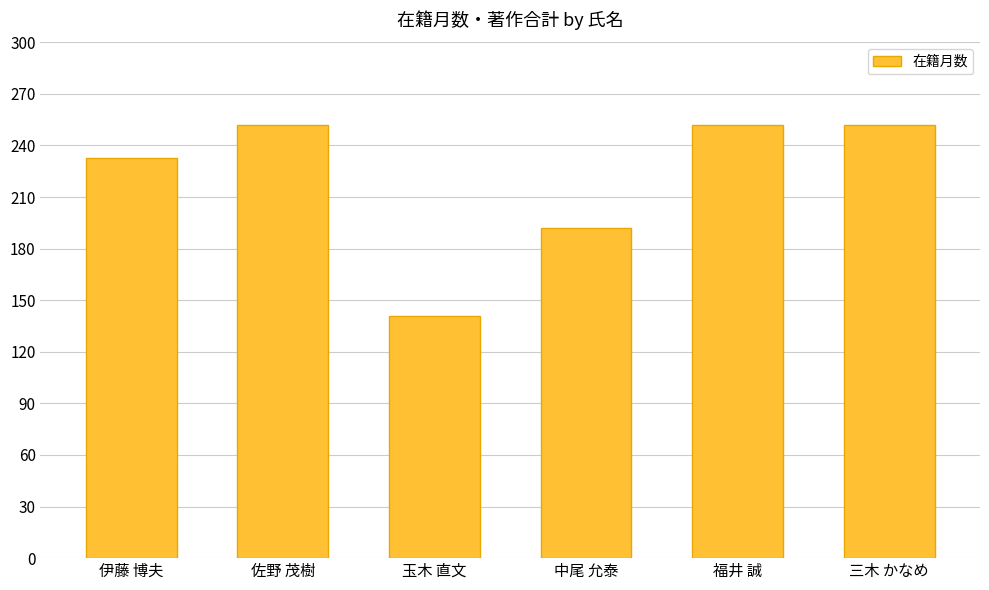

What is the difference between the maximum and minimum values?

111